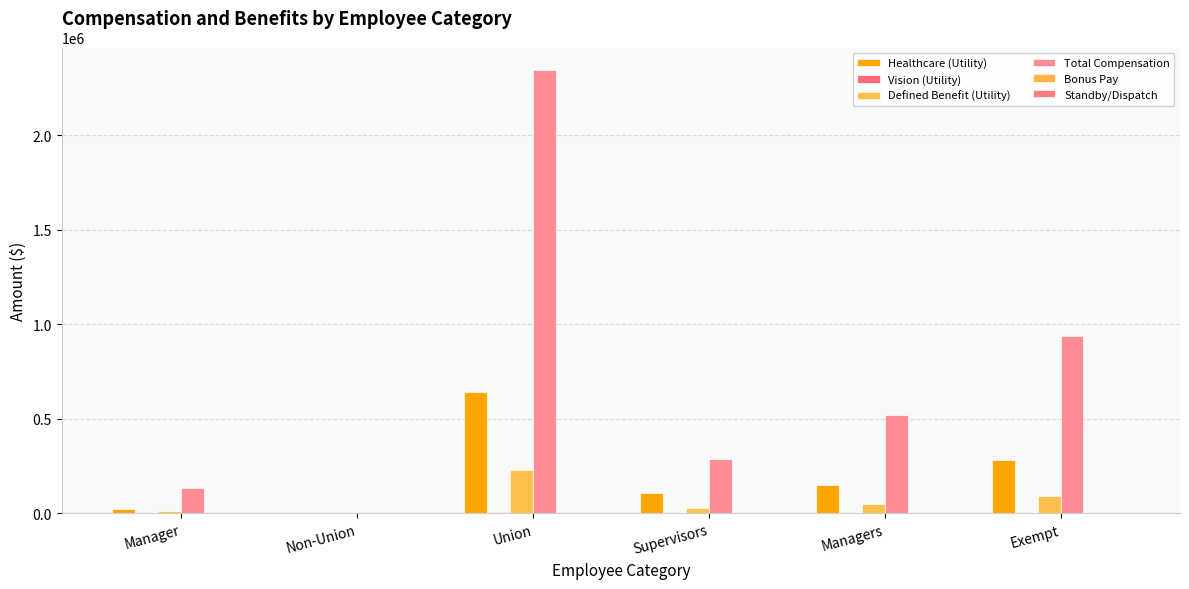

At which category is the sum across all series the highest?

Union